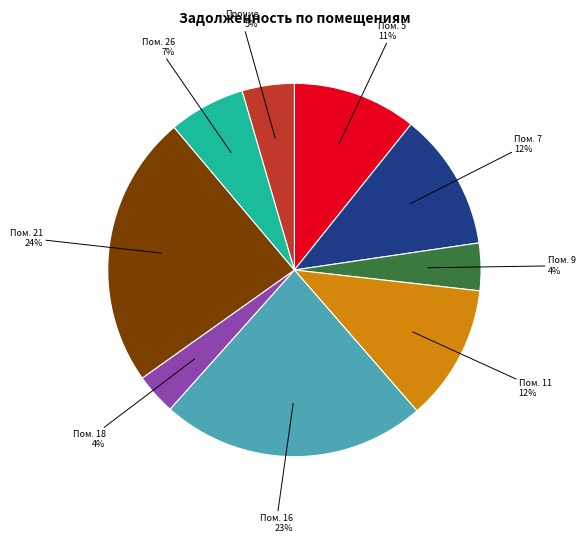

What is the largest slice in the pie chart?

Пом. 21 24%